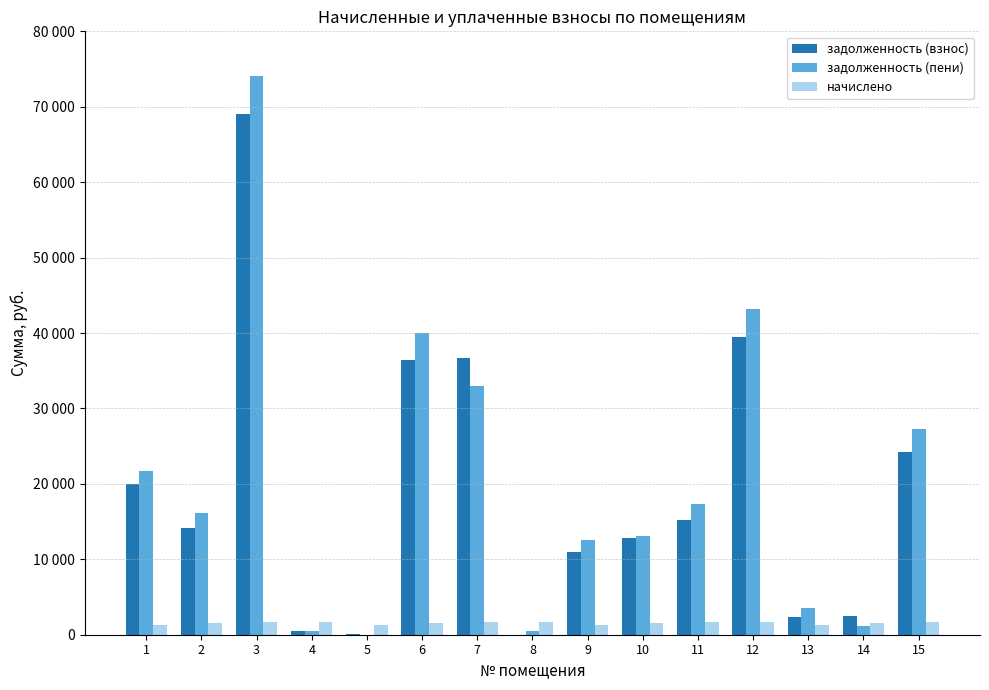

The задолженность (взнос) series shows 3527.4 at 9. True or false?

False